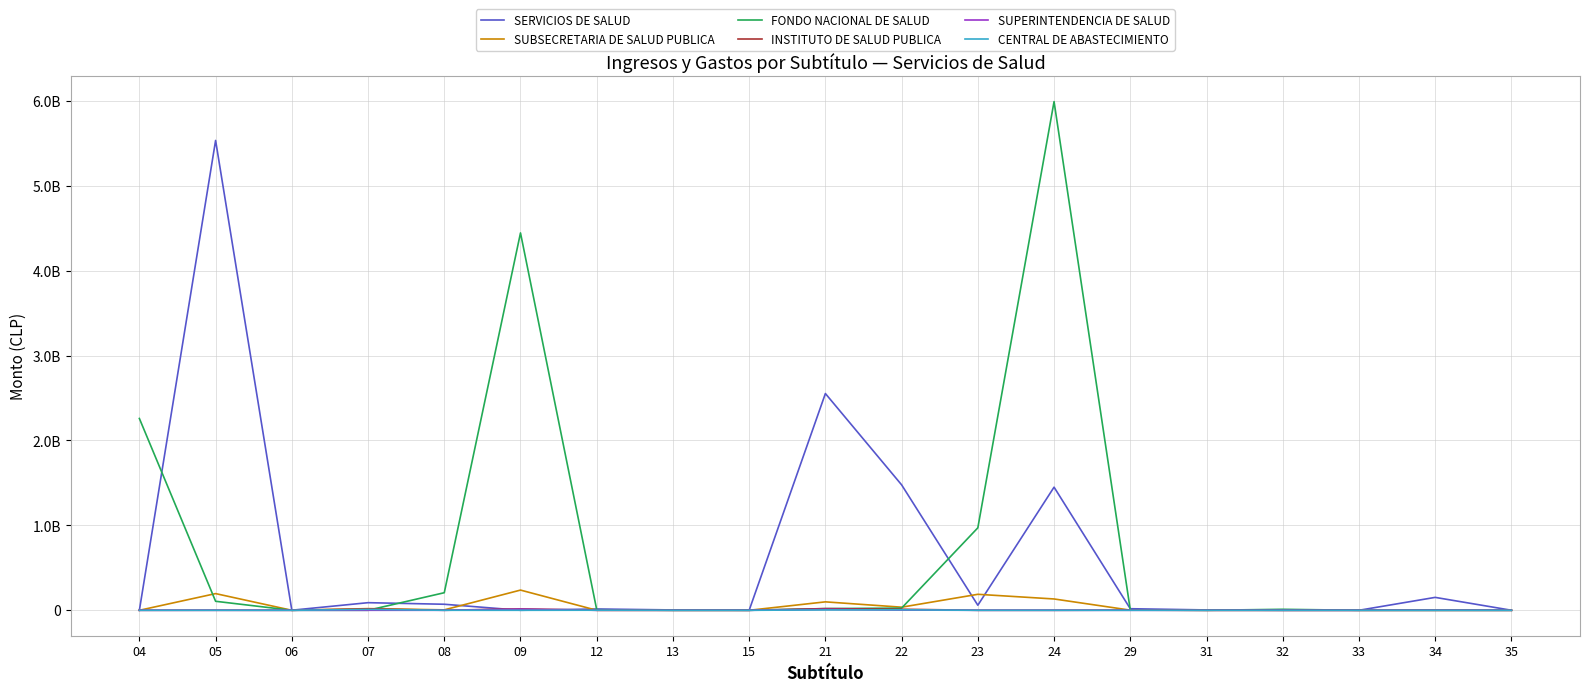

Reading left to right, transcribe all the data shown in this chart.

SERVICIOS DE SALUD: 0	5532968707	881378	89581586	71004342	0	15269533	4104000	498379	2552410136	1477090732	59470631	1449899140	18461599	4104000	0	0	152000000	498380
SUBSECRETARIA DE SALUD PUBLICA: 0	196493231	0	19593030	5079351	237863612	139680	0	4620	99258721	36506443	188272895	133327956	1562253	0	0	0	3000	4620
FONDO NACIONAL DE SALUD: 2258672013	106006482	0	0	206916668	4443840574	6829557	0	1000	19896122	25662705	971130862	5990212674	3840167	0	11521764	0	1000	1000
INSTITUTO DE SALUD PUBLICA: 0	647680	0	16162469	325144	16637114	252666	0	26000	19524523	12399002	0	1	2101547	0	0	0	25000	1000
SUPERINTENDENCIA DE SALUD: 0	0	0	0	70224	13582083	0	0	1000	10495815	2678955	0	0	6493	0	0	0	470907	1000
CENTRAL DE ABASTECIMIENTO: 0	0	0	9909546	151294	0	911684	0	1000	4423397	5688337	0	0	69895	0	0	0	1000	1000